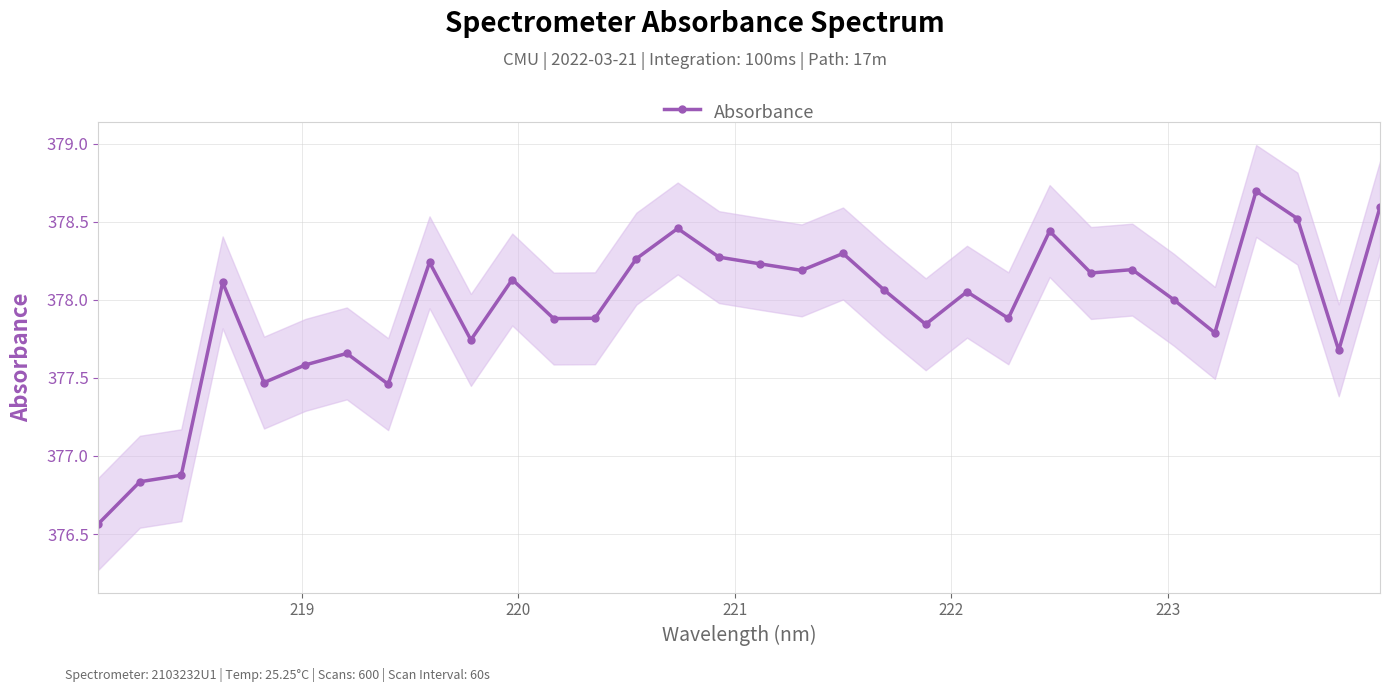

How many data points are above 378?

18